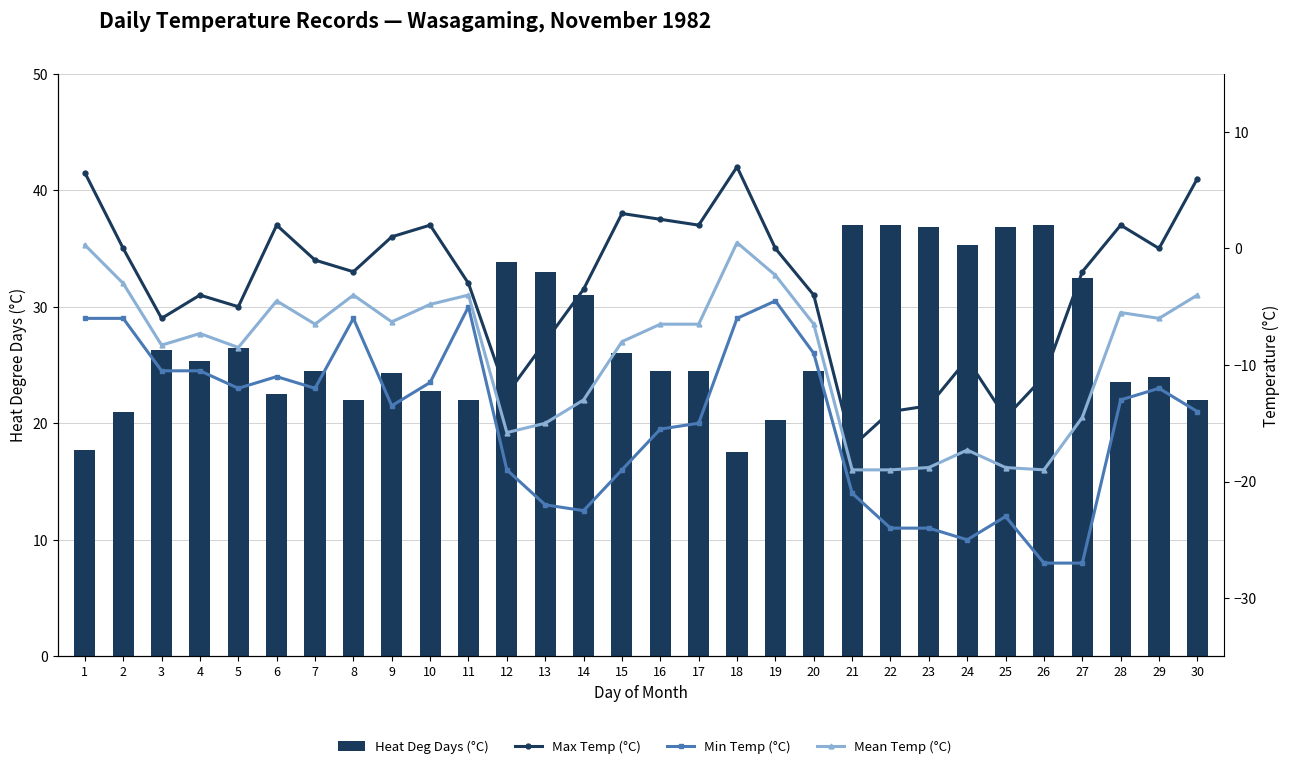

What is the difference between the maximum and minimum values in the Heat Deg Days (°C) series?

19.5